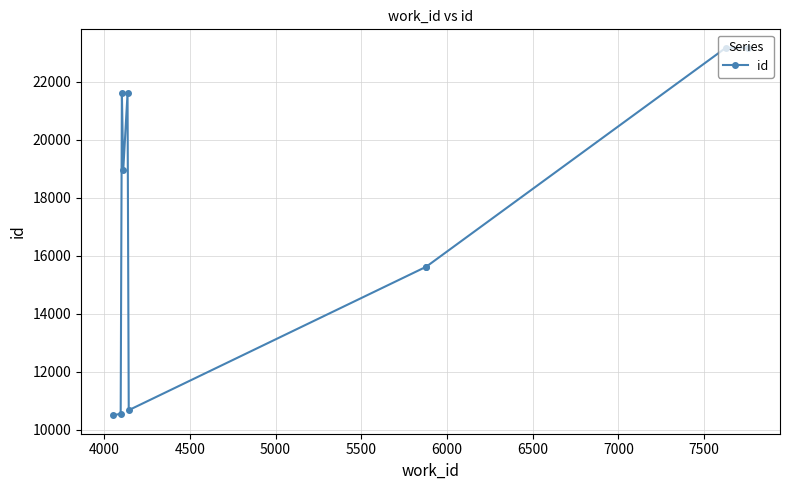

How many distinct data groups are displayed?

1